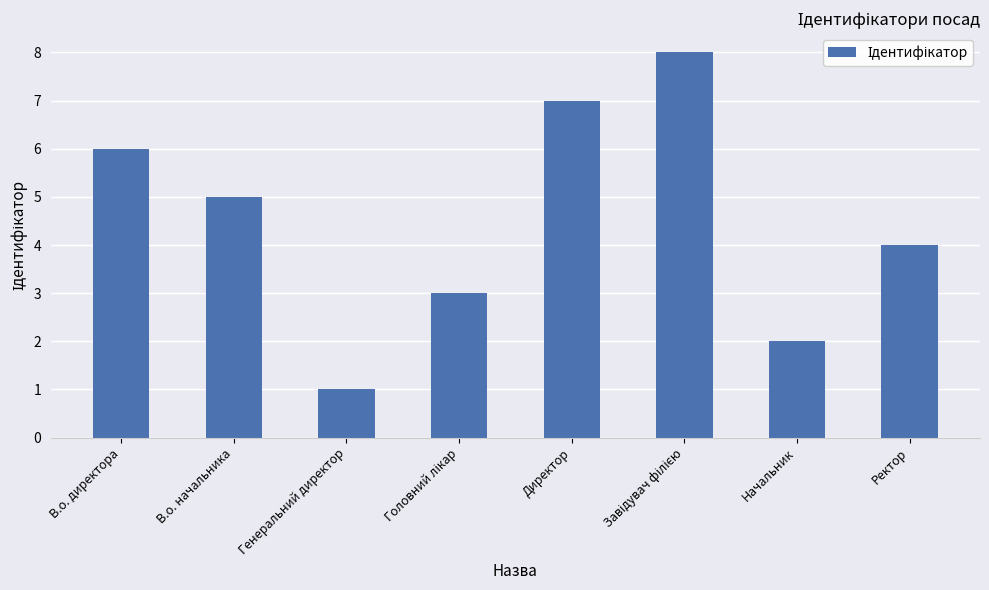

The chart shows a value of 2 at В.о. начальника. True or false?

False